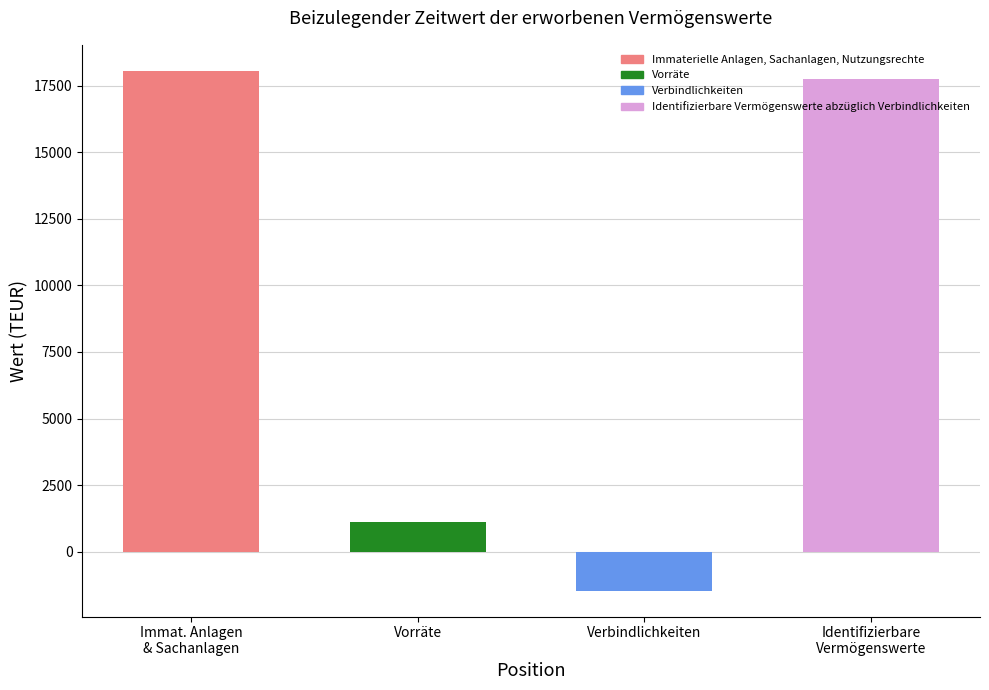

Rank the categories by value from lowest to highest.

Verbindlichkeiten, Vorräte, Identifizierbare
Vermögenswerte, Immat. Anlagen
& Sachanlagen